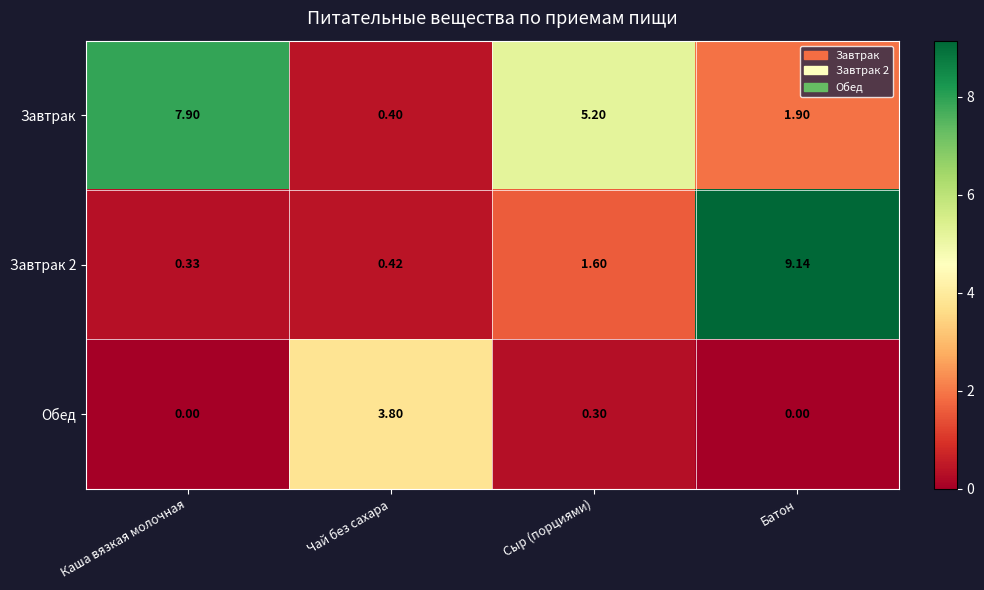

Where is Обед nearest to the value 1?

Сыр (порциями)